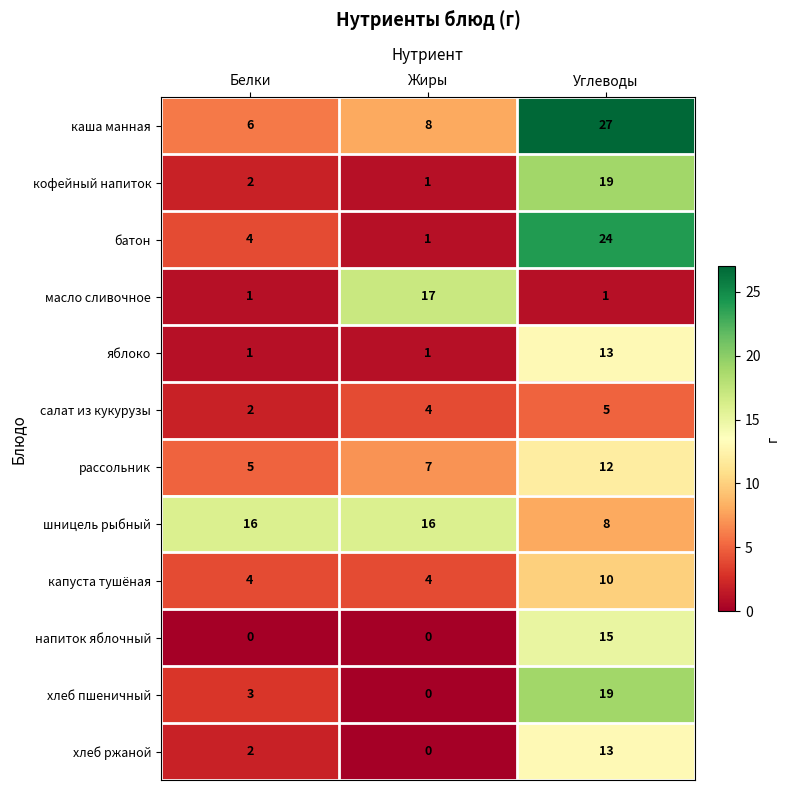

How many data points does each series have?

3